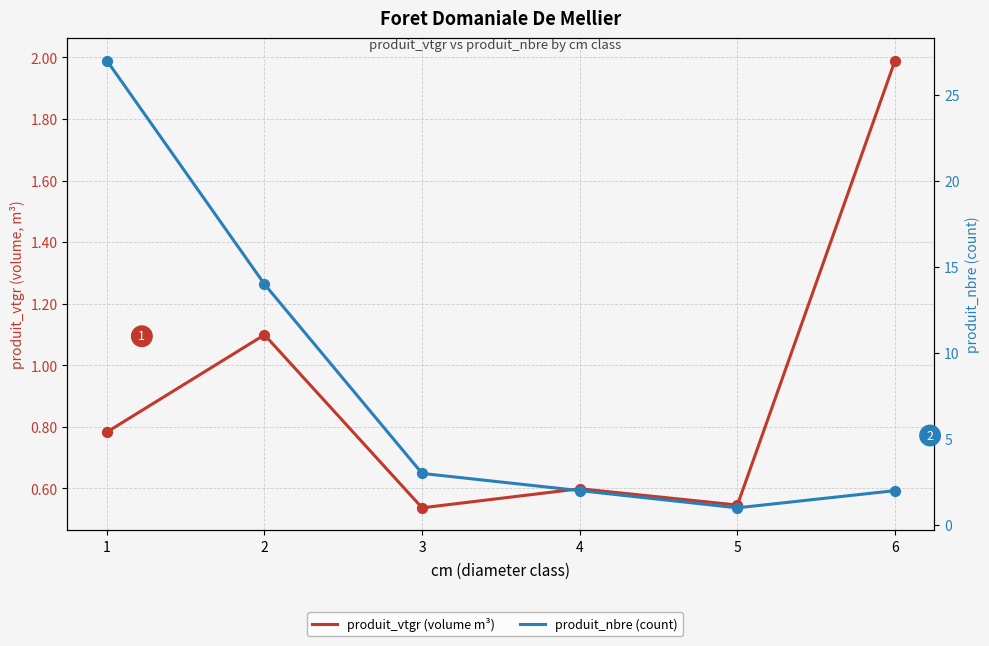

What are all the series names shown in the legend?

produit_vtgr (volume m³), produit_nbre (count)